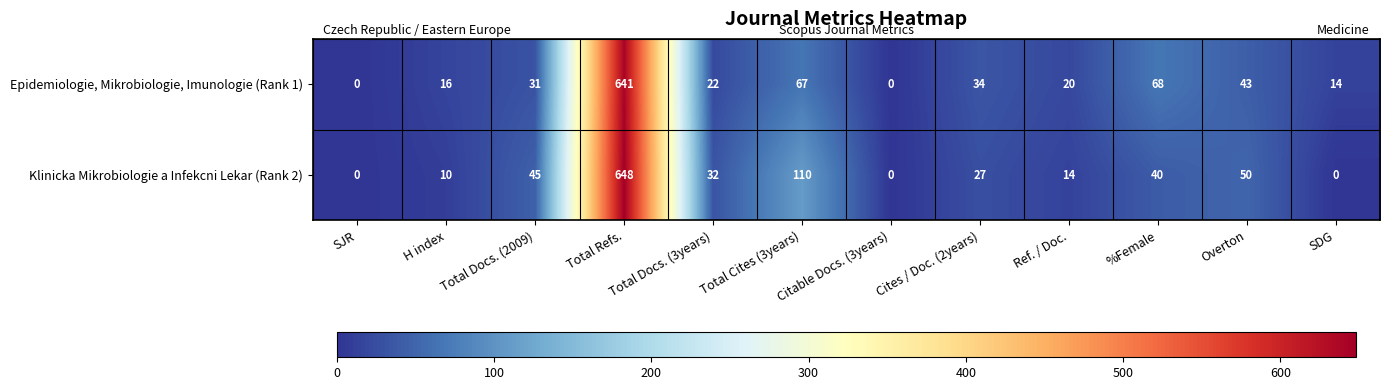

At which category is the sum across all series the highest?

Total Refs.